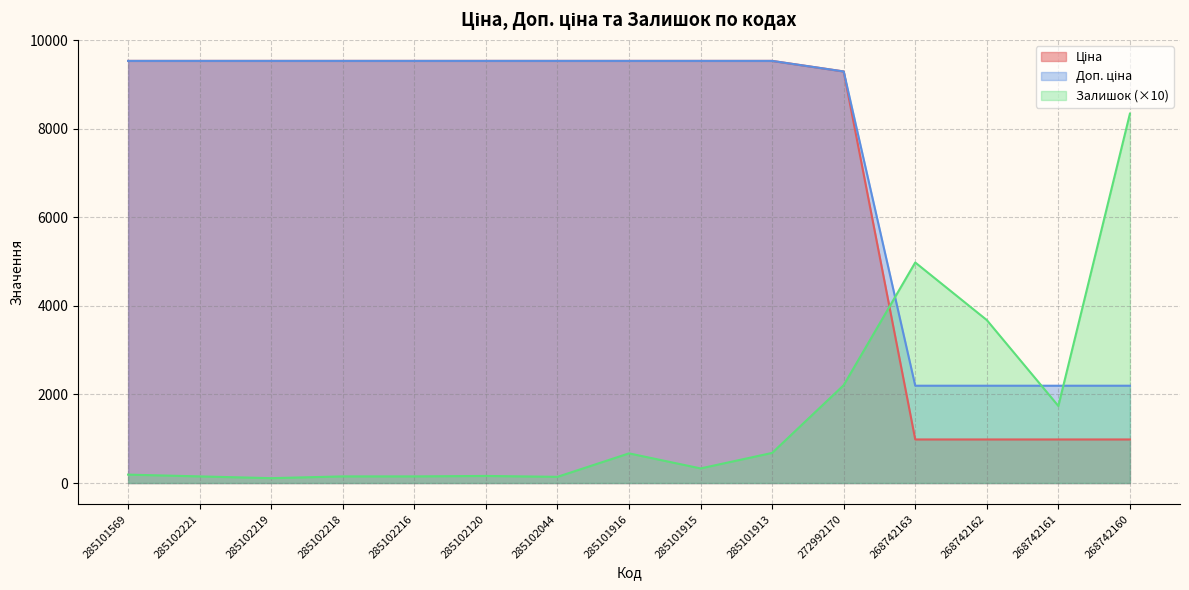

What is the spread (max minus min) of values at 285101916?

8861.7